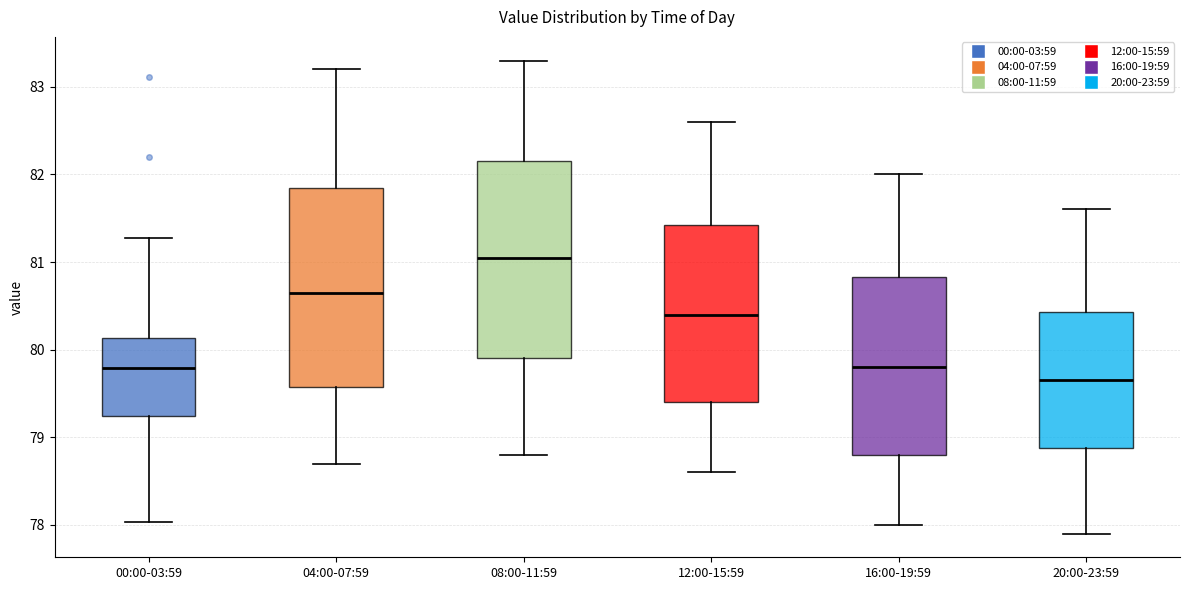

Reading left to right, read every box against the y-axis: the position of its median line, the range the box covers, and the ends of its whiskers. The values are not printed on the chart, so give them approximately, as read against the axis.

00:00-03:59: median 79.8, box 79.2 to 80.1, whiskers 78.0 to 81.3
04:00-07:59: median 80.7, box 79.6 to 81.9, whiskers 78.7 to 83.2
08:00-11:59: median 81.1, box 79.9 to 82.2, whiskers 78.8 to 83.3
12:00-15:59: median 80.4, box 79.4 to 81.4, whiskers 78.6 to 82.6
16:00-19:59: median 79.8, box 78.8 to 80.8, whiskers 78.0 to 82.0
20:00-23:59: median 79.7, box 78.9 to 80.4, whiskers 77.9 to 81.6